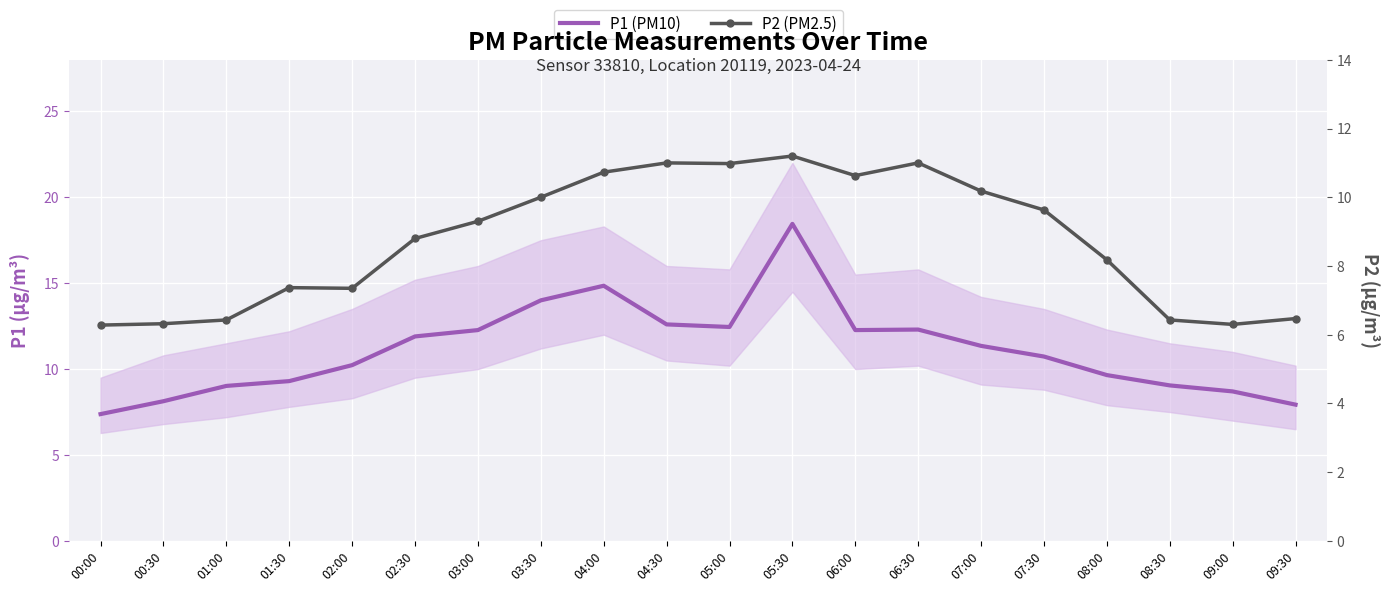

What is the label of the 19th point from the left?

09:00